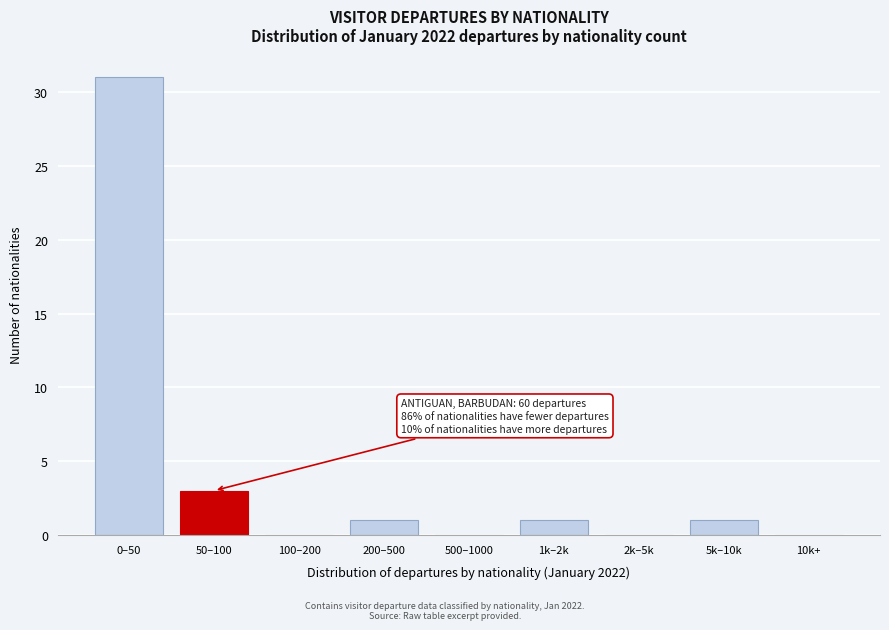

Reading left to right, what are all the values shown in this chart?

0–50=31	50–100=3	100–200=0	200–500=1	500–1000=0	1k–2k=1	2k–5k=0	5k–10k=1	10k+=0